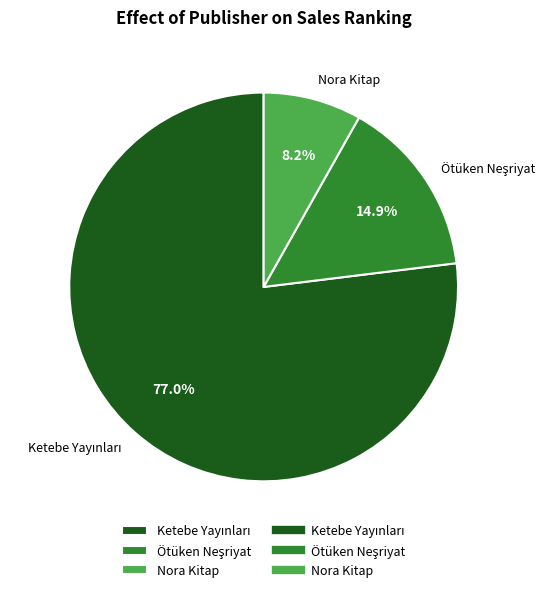

Which slice is the smallest?

Nora Kitap